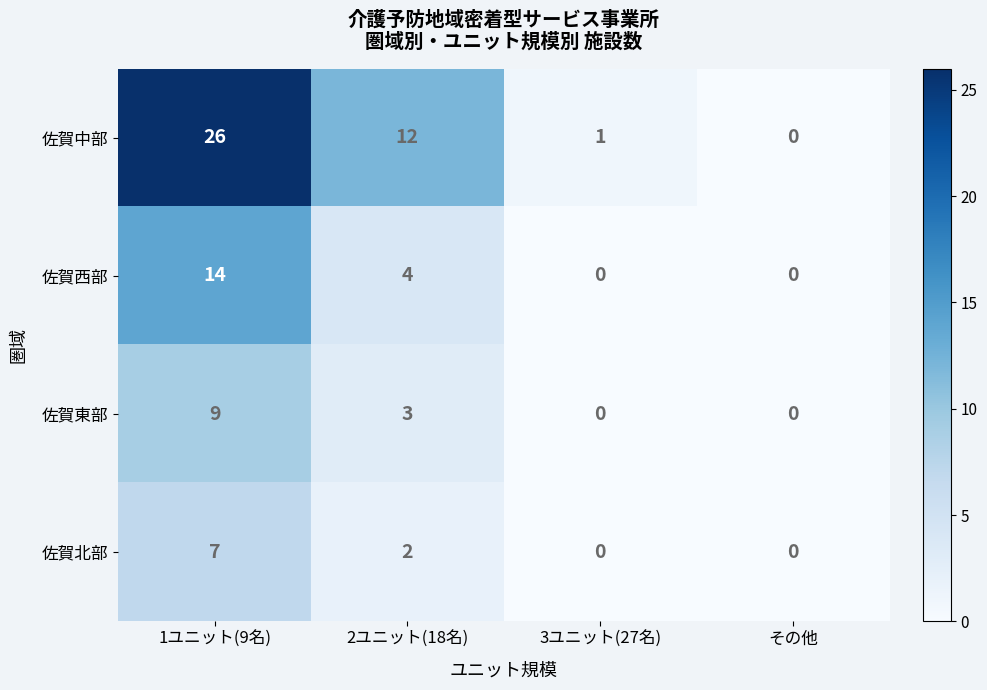

What is the average value of the 佐賀東部 series?

3